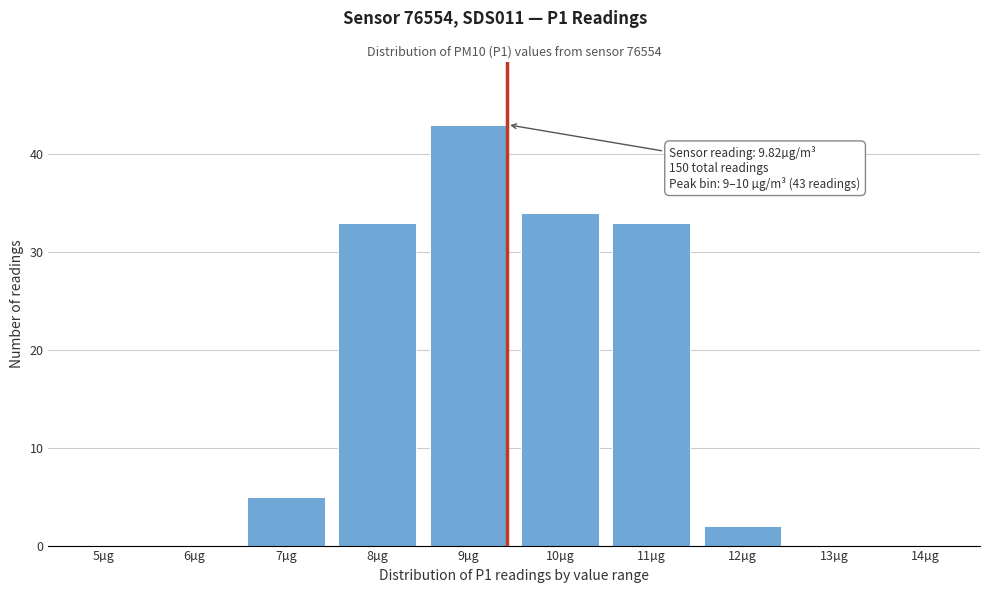

Reading left to right, list all the values displayed in this chart.

5µg=0	6µg=0	7µg=5	8µg=33	9µg=43	10µg=34	11µg=33	12µg=2	13µg=0	14µg=0